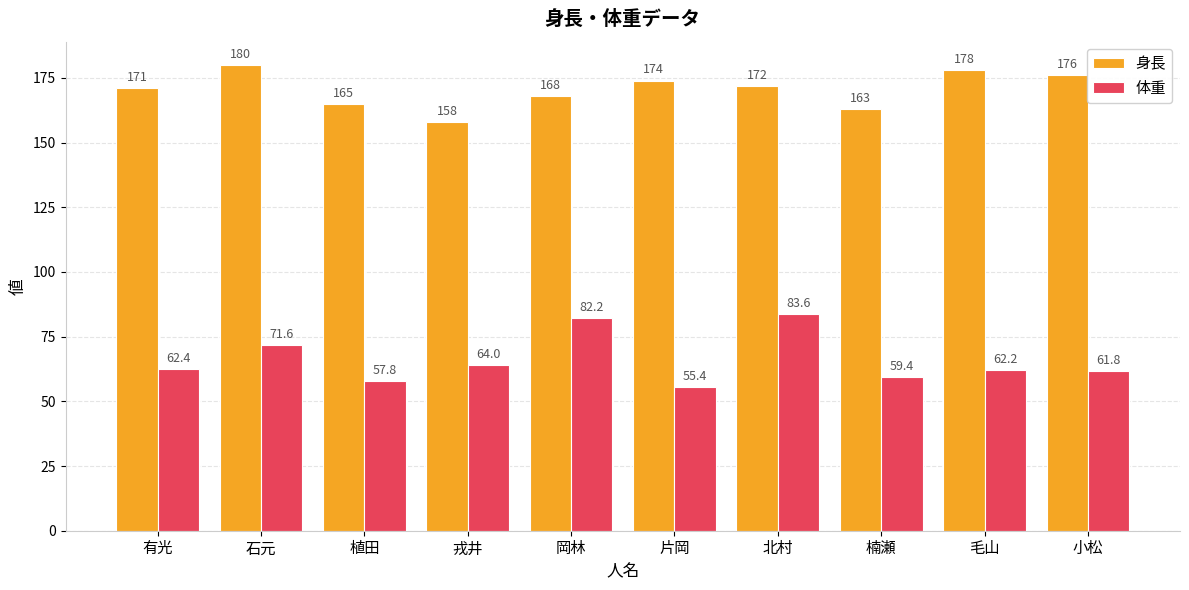

What is the value of the 身長 bar at the 5th from the left?

168.0